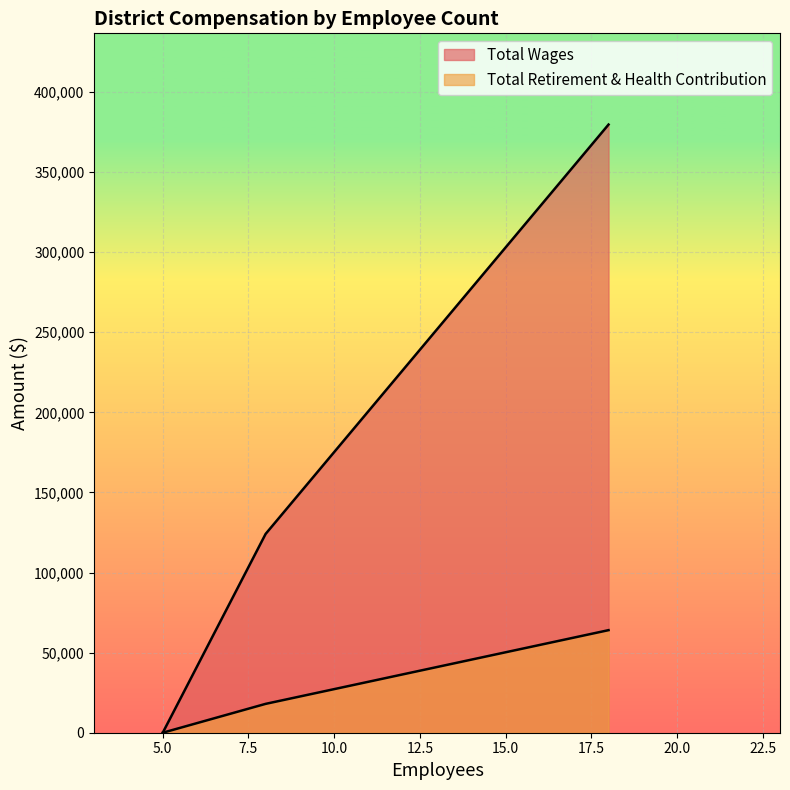

What are all the series names shown in the legend?

Total Wages, Total Retirement & Health Contribution